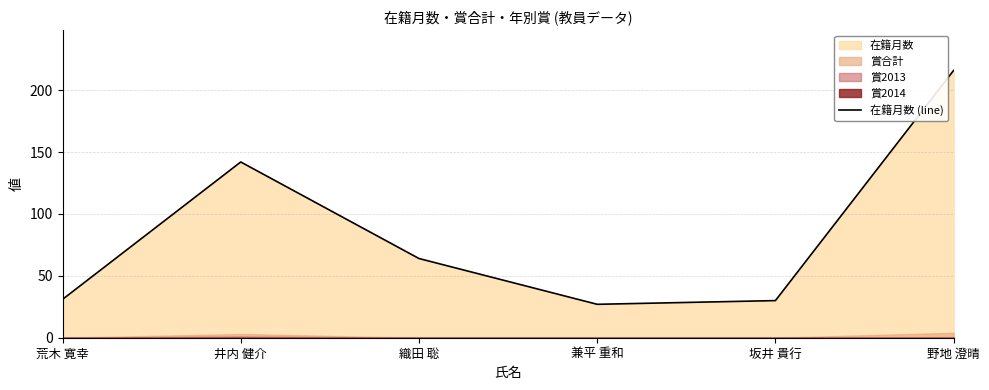

Rank the categories by value from highest to lowest.

野地 澄晴, 井内 健介, 織田 聡, 荒木 寛幸, 坂井 貴行, 兼平 重和